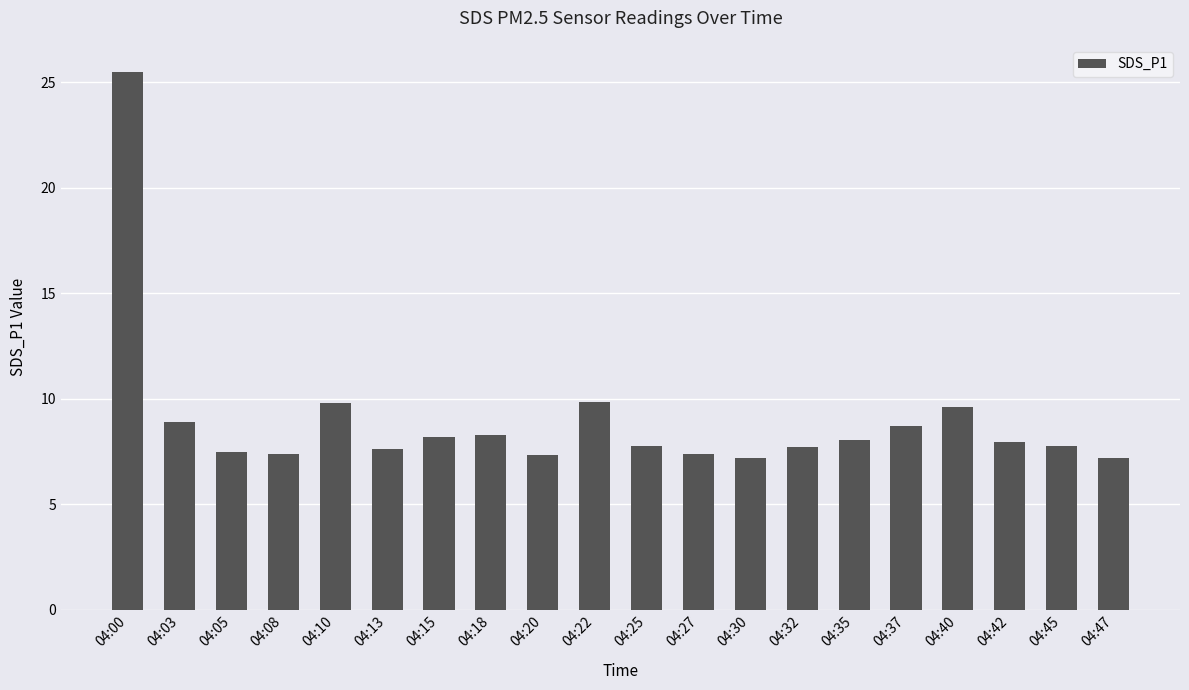

What is the sum of all values?

179.6